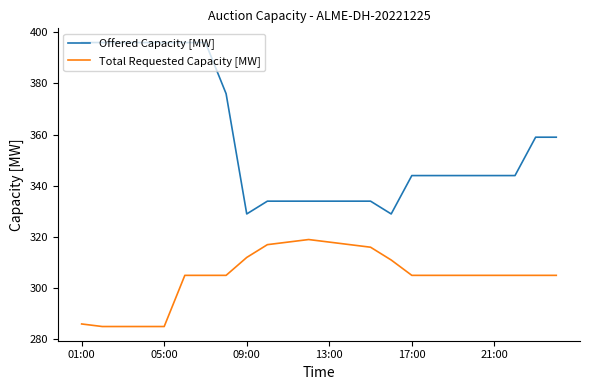

Which series has the largest range (max minus min)?

Offered Capacity [MW]